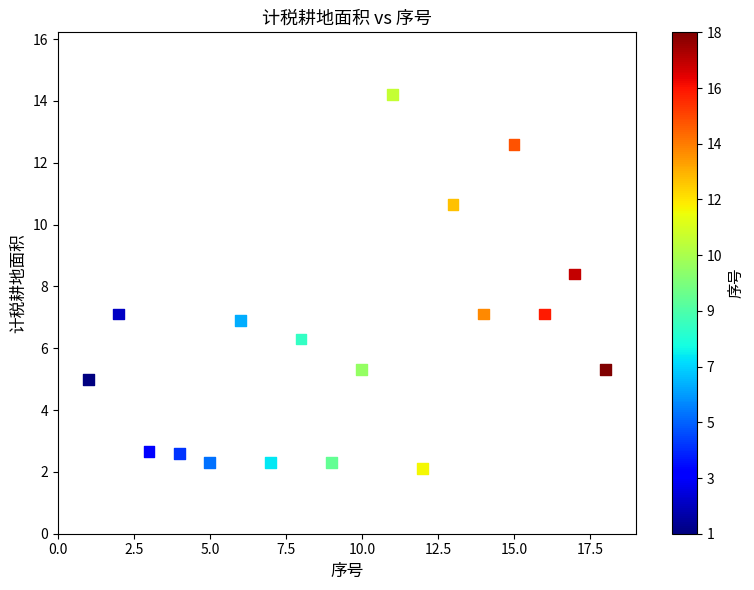

What Y value in the scatter plot is closest to 8?

8.4